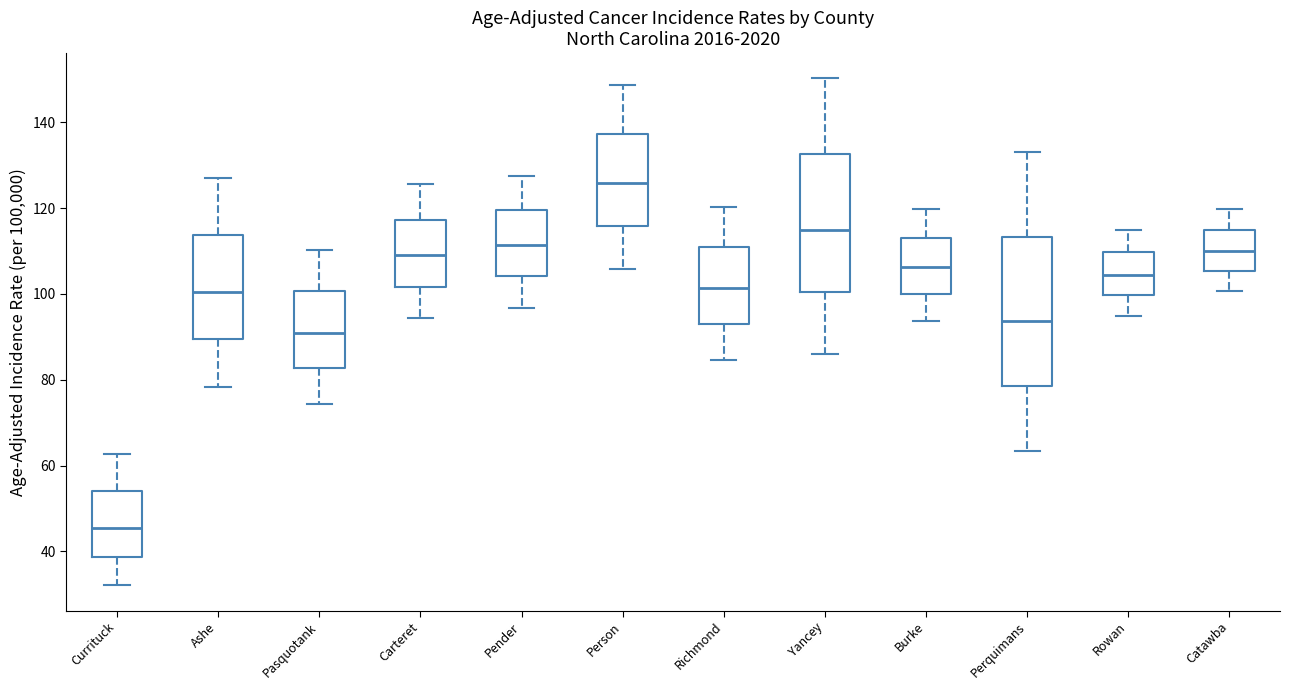

Which box is the tallest, from its lower edge to its upper edge?

Perquimans